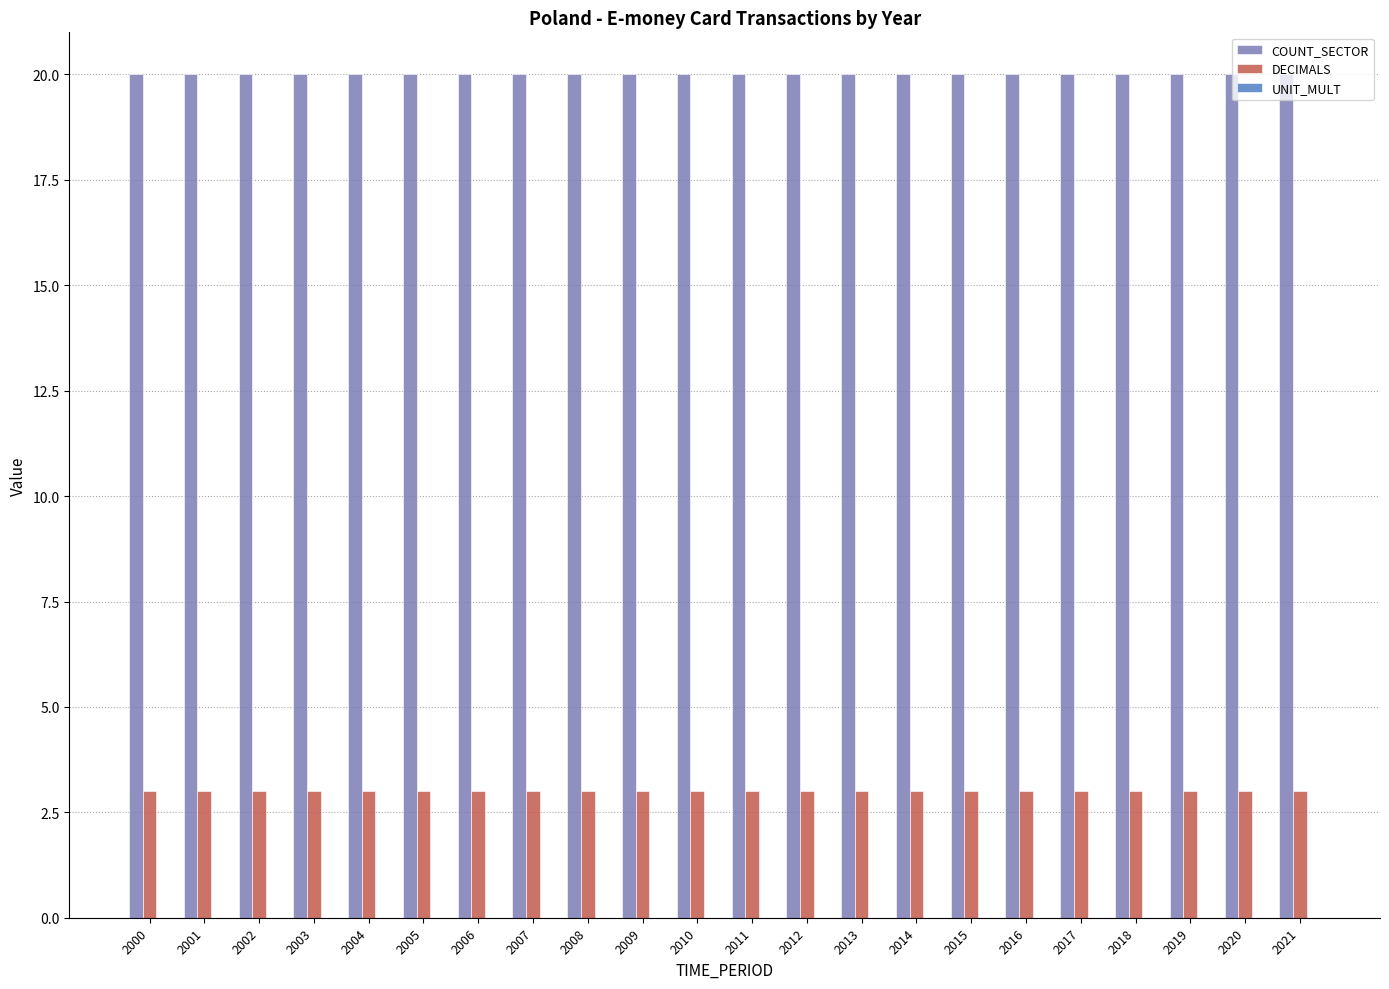

What is the spread (max minus min) of values at 2013?

17